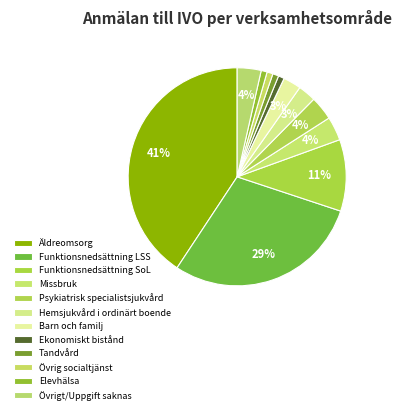

Is there any slice that represents more than half of the pie?

No